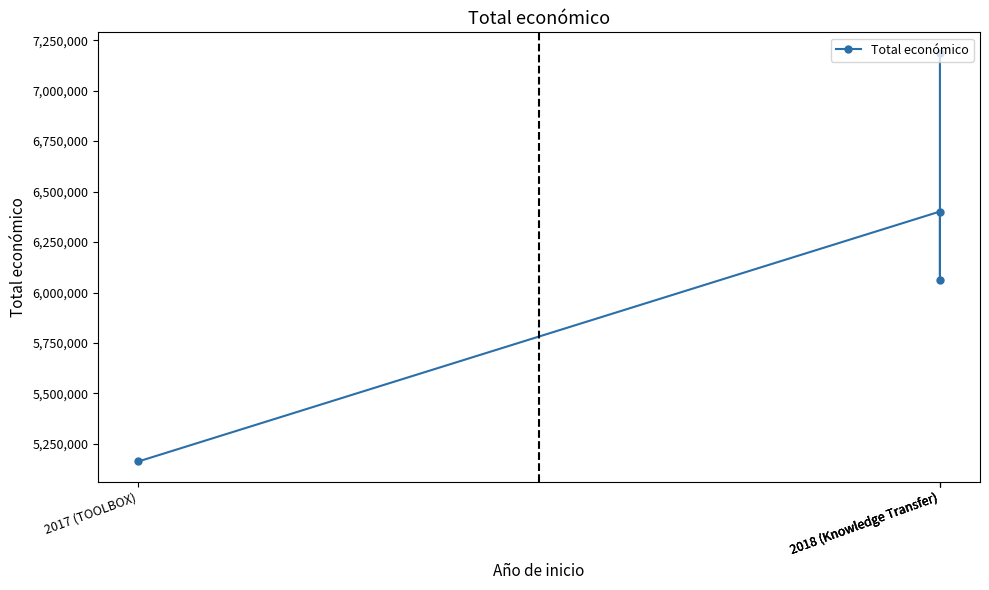

What is the sum of the values at 2018 (Knowledge Transfer) and 2018 (Knowledge Transfer)?

12463444